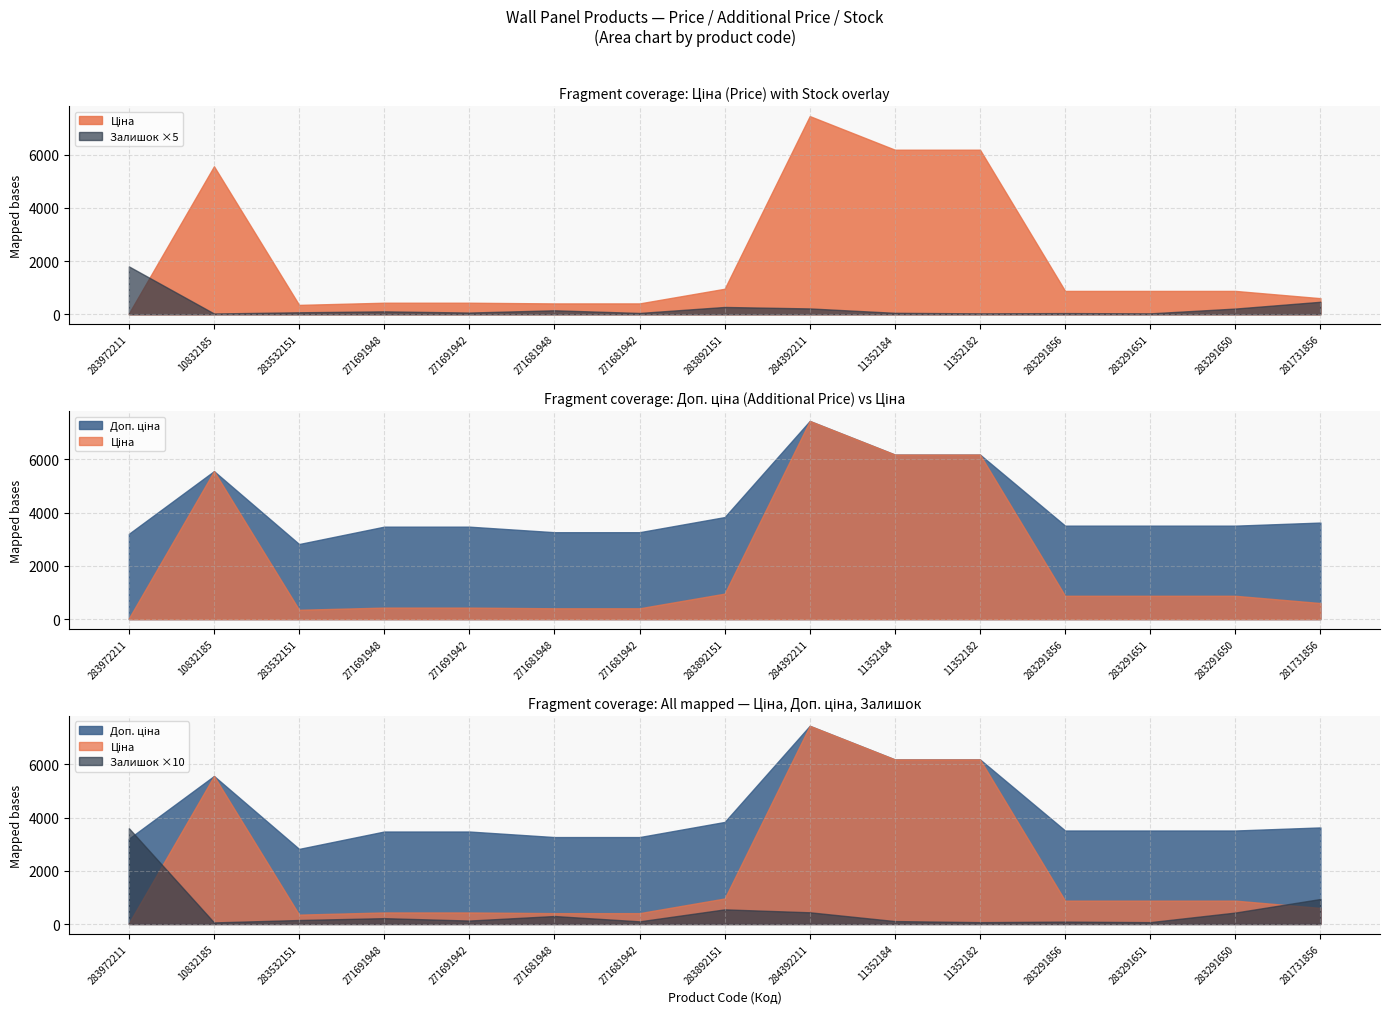

Which has a higher value, 271691942 or 283291856?

283291856